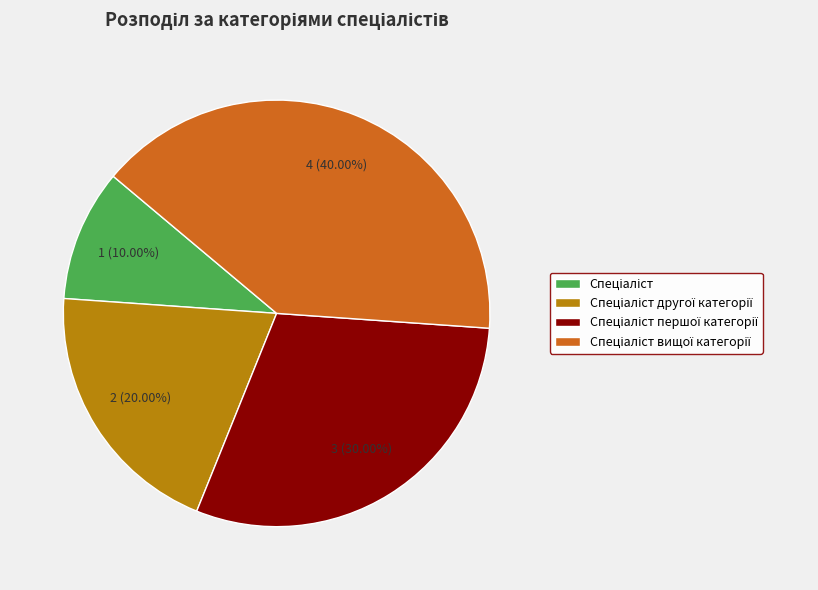

Does any single category account for the majority?

No